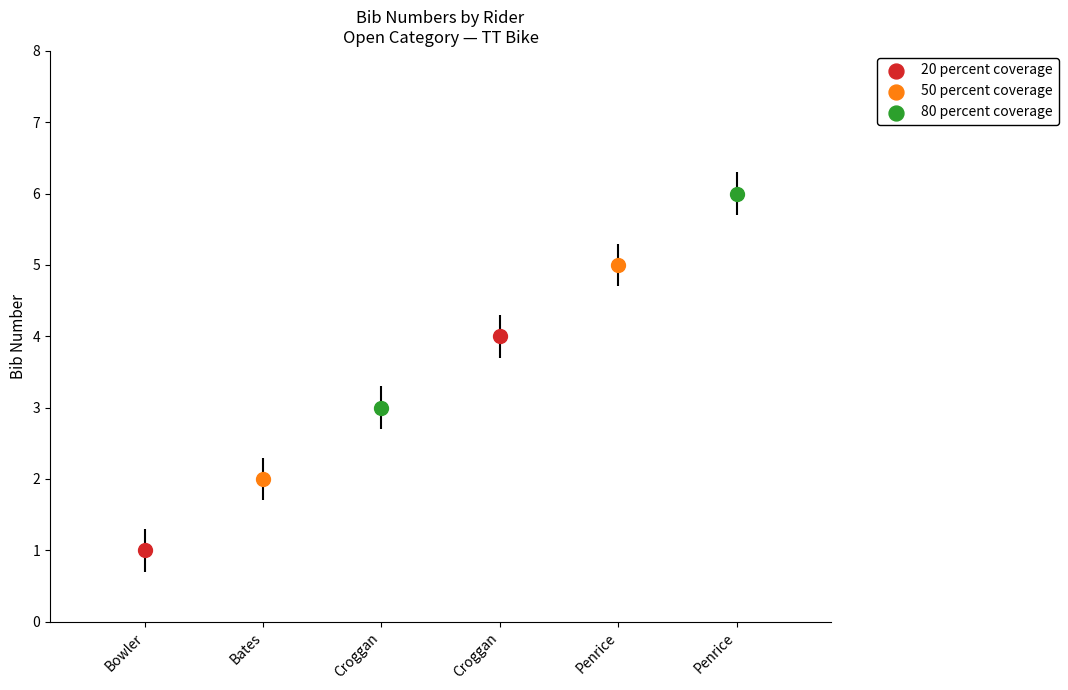

What is the change in value from Croggan to Penrice?

+2